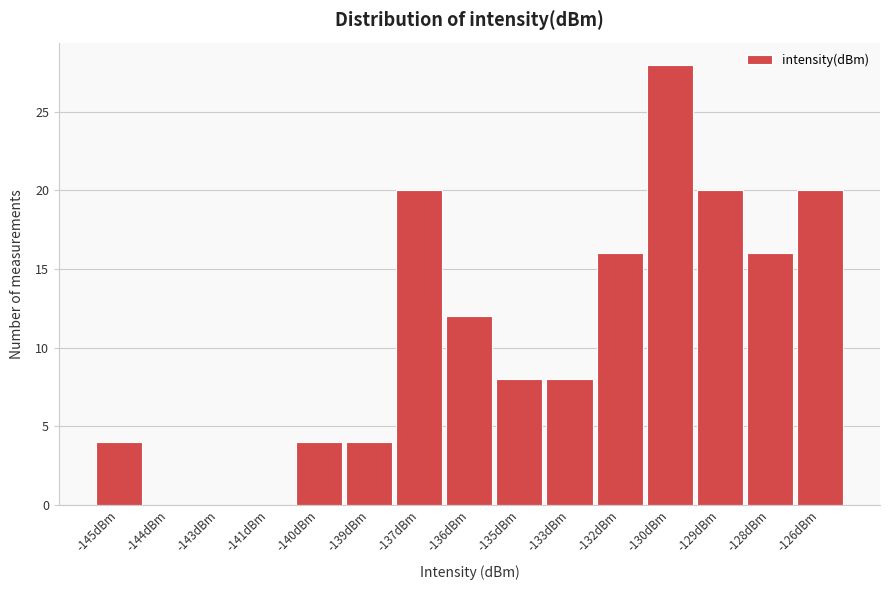

Reading left to right, extract all data points from this chart.

-145dBm=4	-144dBm=0	-143dBm=0	-141dBm=0	-140dBm=4	-139dBm=4	-137dBm=20	-136dBm=12	-135dBm=8	-133dBm=8	-132dBm=16	-130dBm=28	-129dBm=20	-128dBm=16	-126dBm=20